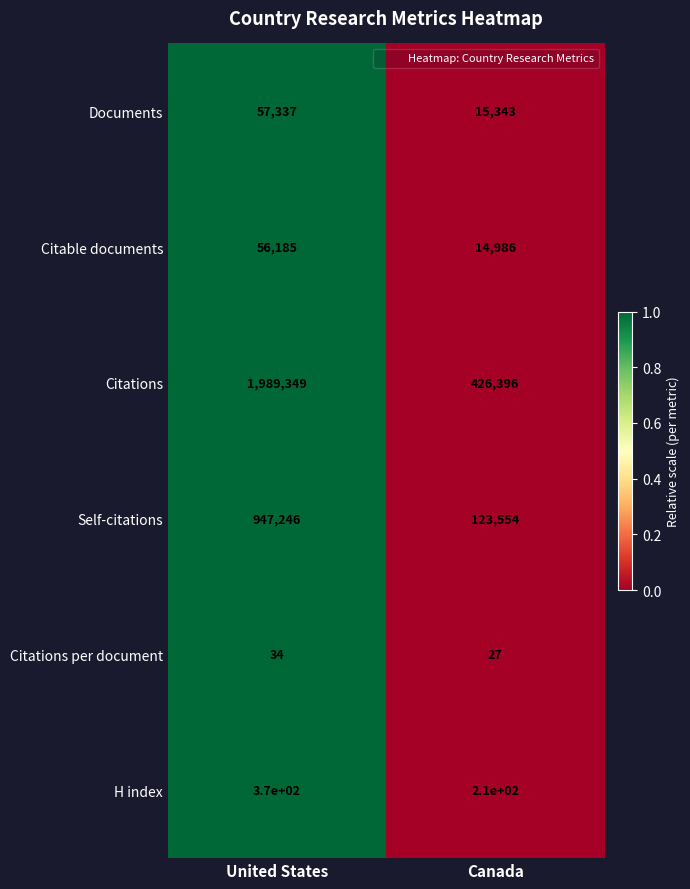

What is the average value of the Self-citations series?

535400